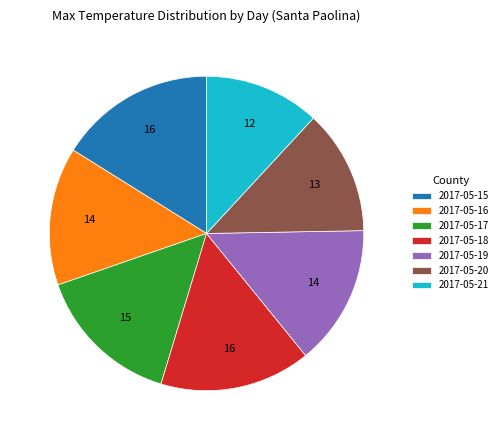

True or false: 2017-05-21 accounts for 12% of the total.

True